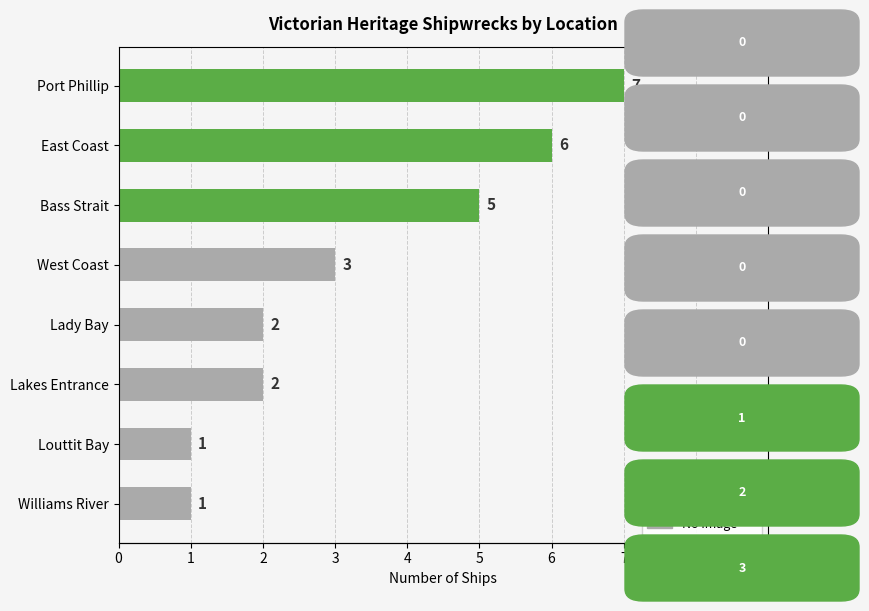

What is the sum of all values?

27